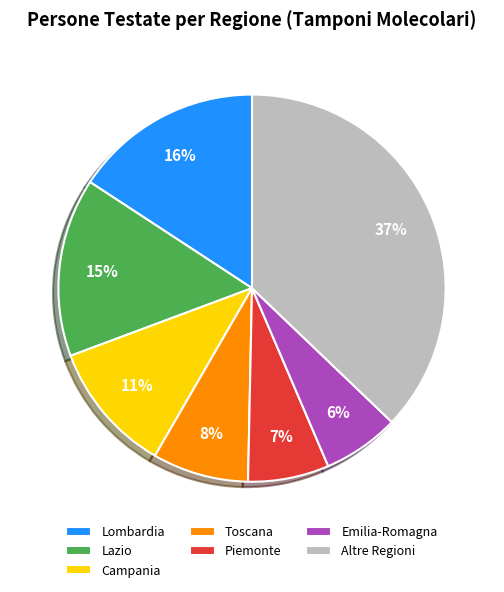

Do Campania and Piemonte together represent more than half of the pie?

No